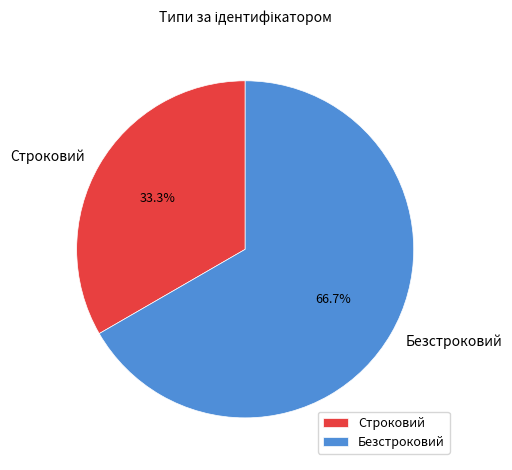

Count the number of slices in the pie.

2